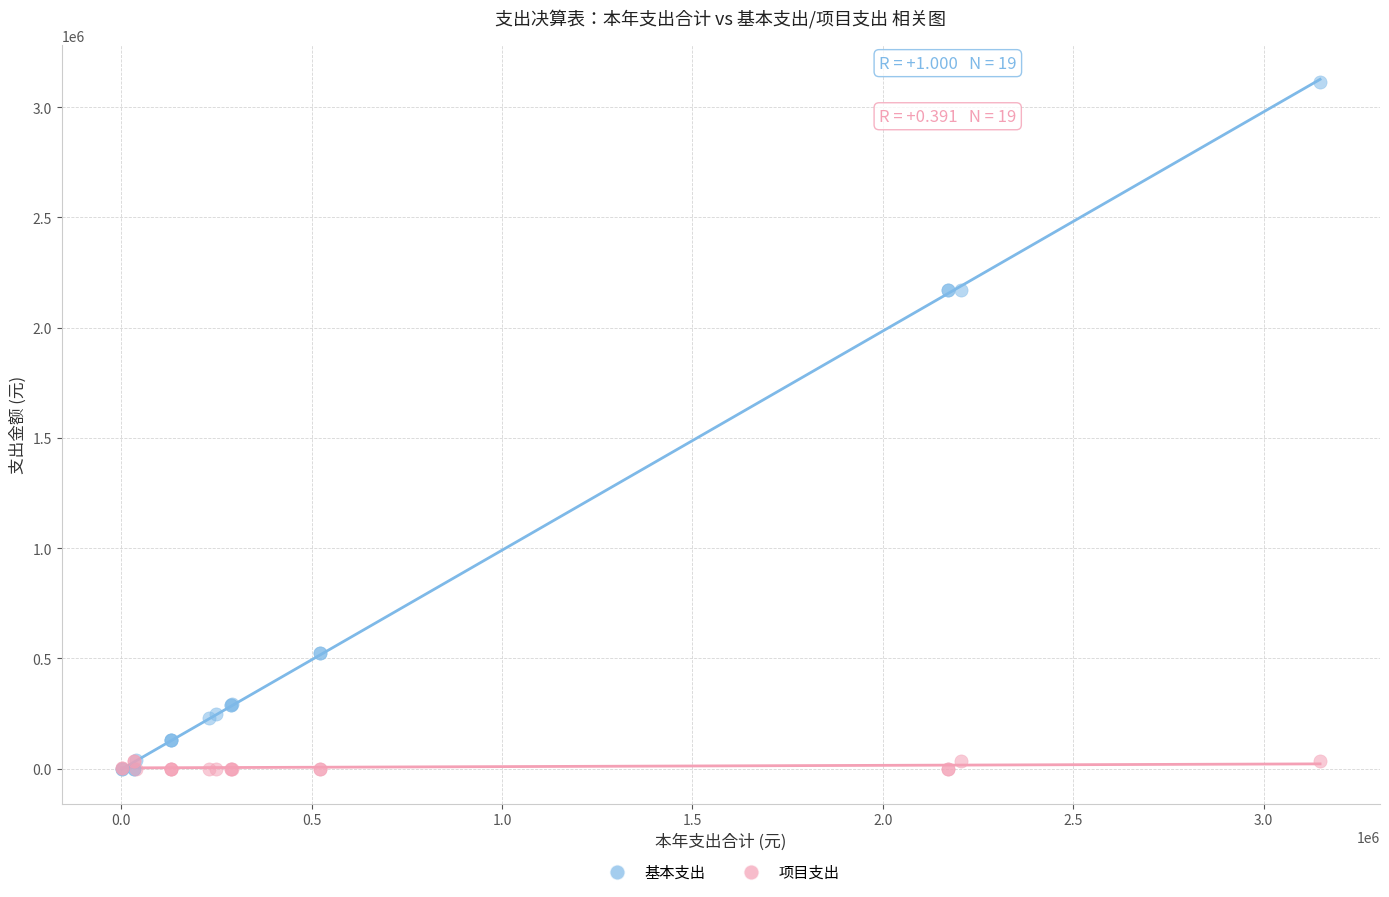

What are all the series names shown in the legend?

基本支出, 项目支出